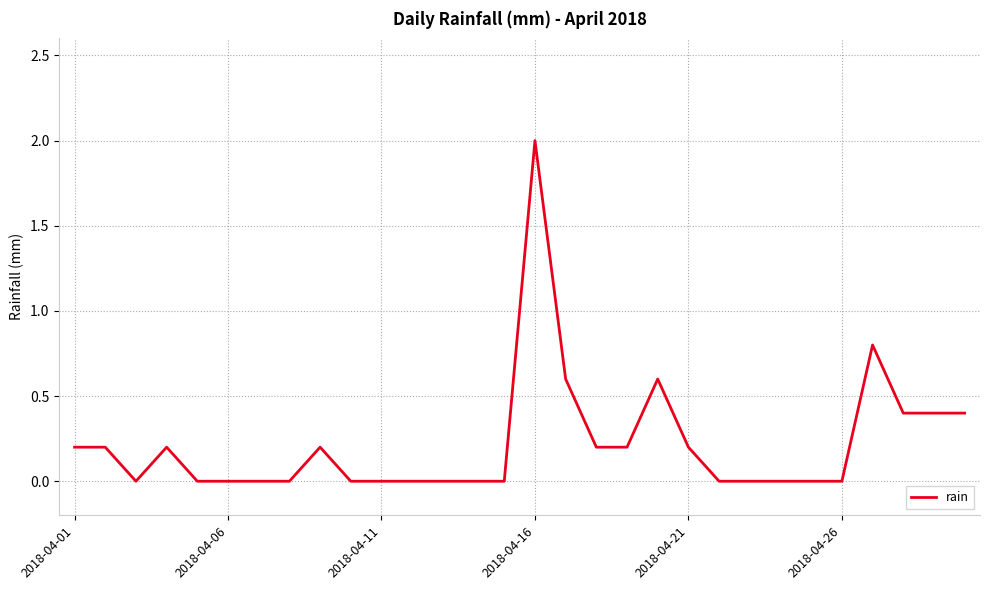

Does the chart display data point markers on the line(s)?

No